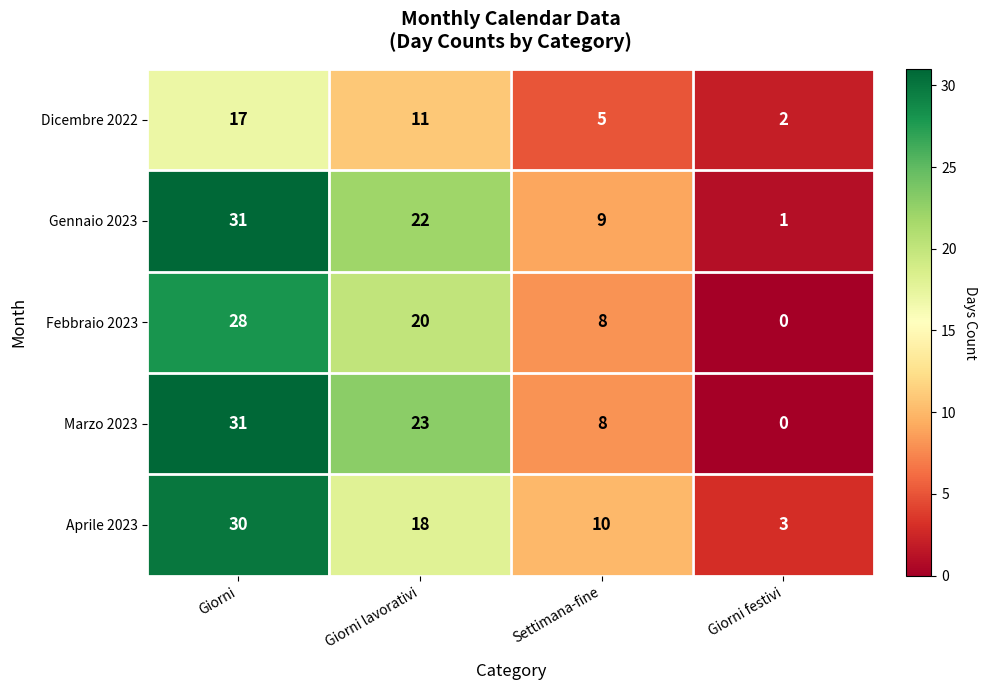

How many Febbraio 2023 values are between 8 and 28?

3